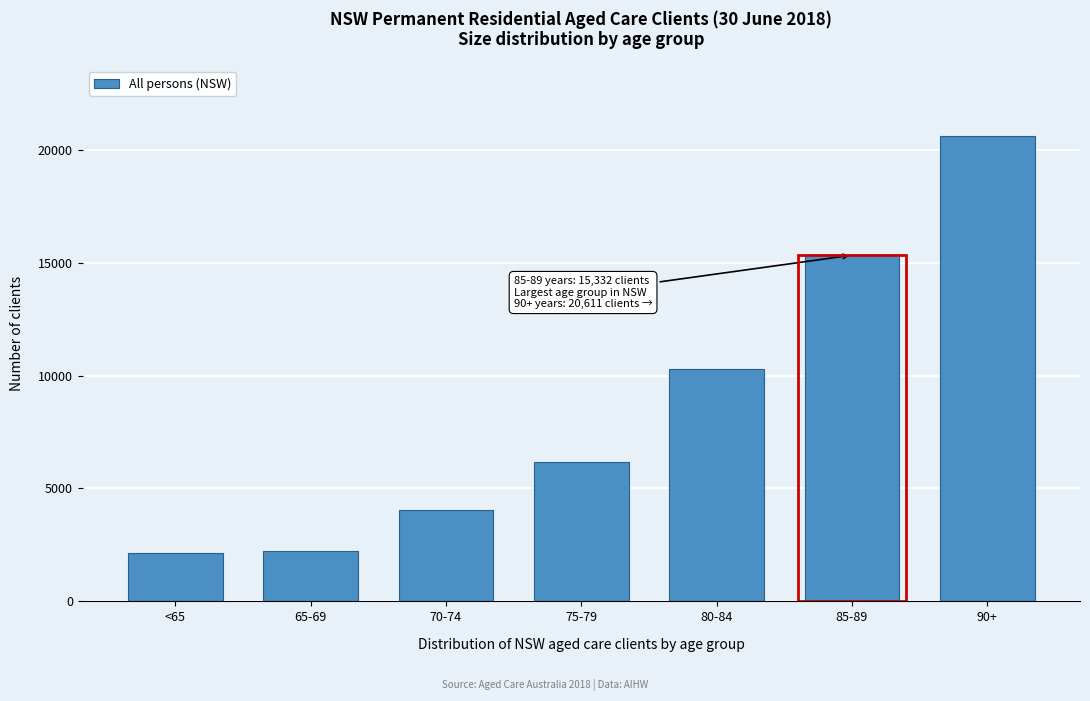

Reading right to left, extract all data points from this chart.

20611	15332	10305	6190	4035	2235	2136